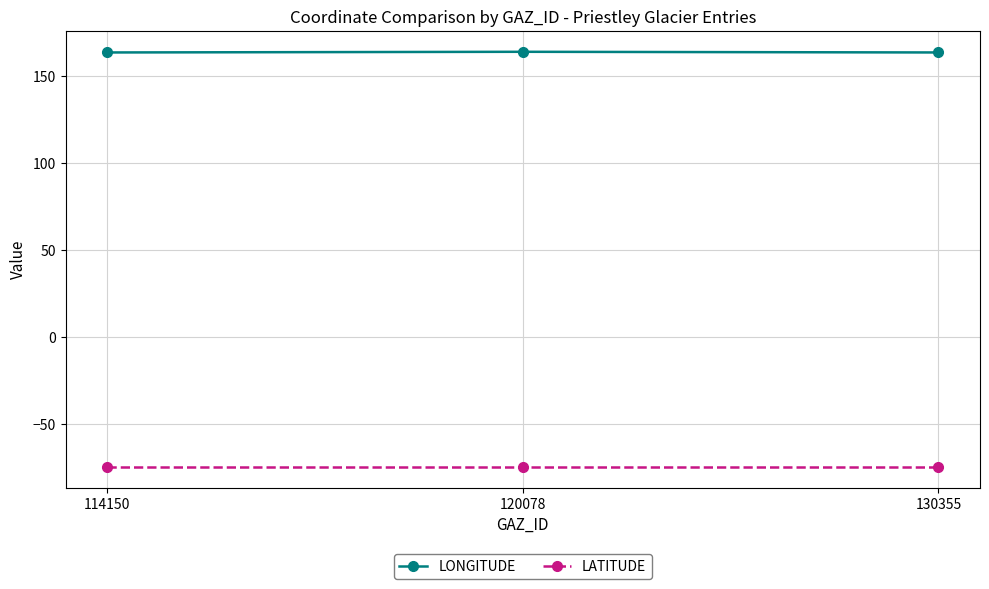

What are all the series names shown in the legend?

LONGITUDE, LATITUDE